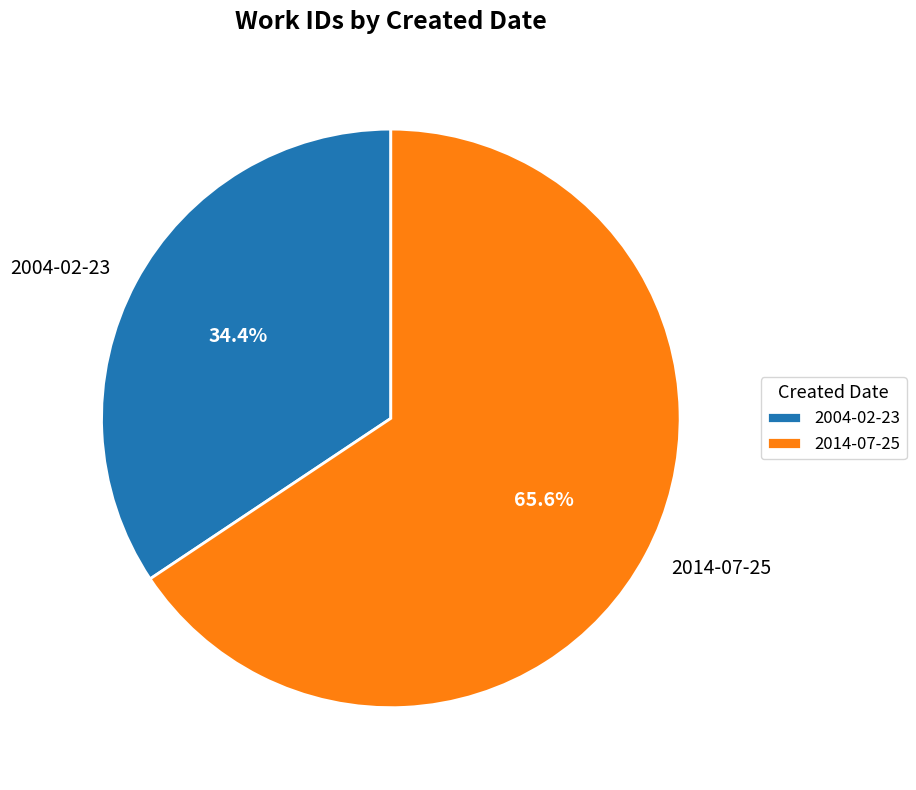

Count the number of slices in the pie.

2